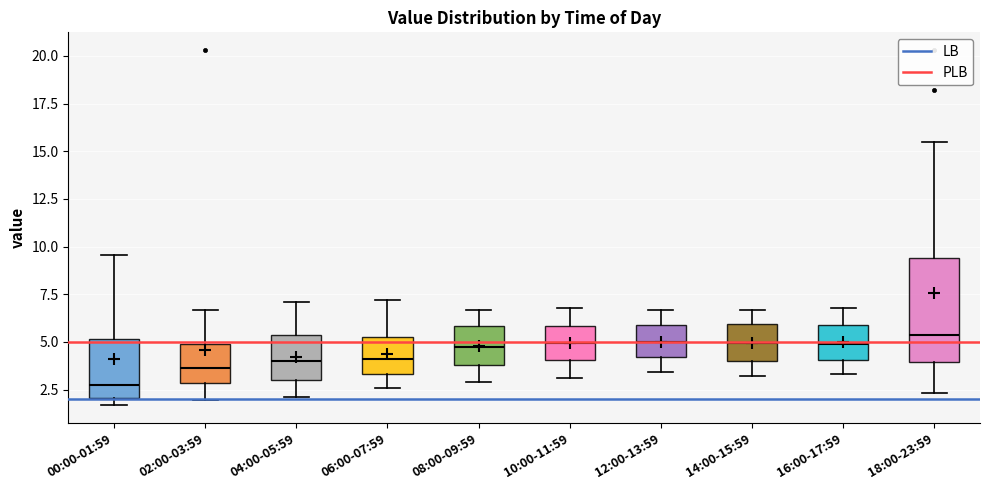

Reading left to right, read every box against the y-axis: the position of its median line, the range the box covers, and the ends of its whiskers. The values are not printed on the chart, so give them approximately, as read against the axis.

00:00-01:59: median 3.0, box 2.0 to 5.0, whiskers 1.5 to 9.5
02:00-03:59: median 3.5, box 3.0 to 5.0, whiskers 2.0 to 6.5
04:00-05:59: median 4.0, box 3.0 to 5.5, whiskers 2.0 to 7.0
06:00-07:59: median 4.0, box 3.5 to 5.5, whiskers 2.5 to 7.0
08:00-09:59: median 5.0, box 4.0 to 6.0, whiskers 3.0 to 6.5
10:00-11:59: median 5.0, box 4.0 to 6.0, whiskers 3.0 to 7.0
12:00-13:59: median 5.0, box 4.0 to 6.0, whiskers 3.5 to 6.5
14:00-15:59: median 5.0, box 4.0 to 6.0, whiskers 3.0 to 6.5
16:00-17:59: median 5.0, box 4.0 to 6.0, whiskers 3.5 to 7.0
18:00-23:59: median 5.5, box 4.0 to 9.5, whiskers 2.5 to 15.5